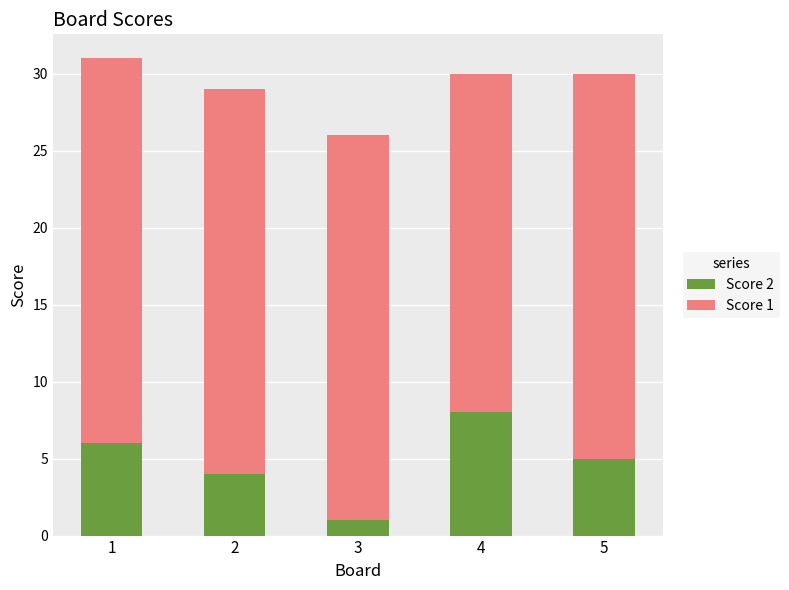

What is the highest value of the Score 2 series?

8